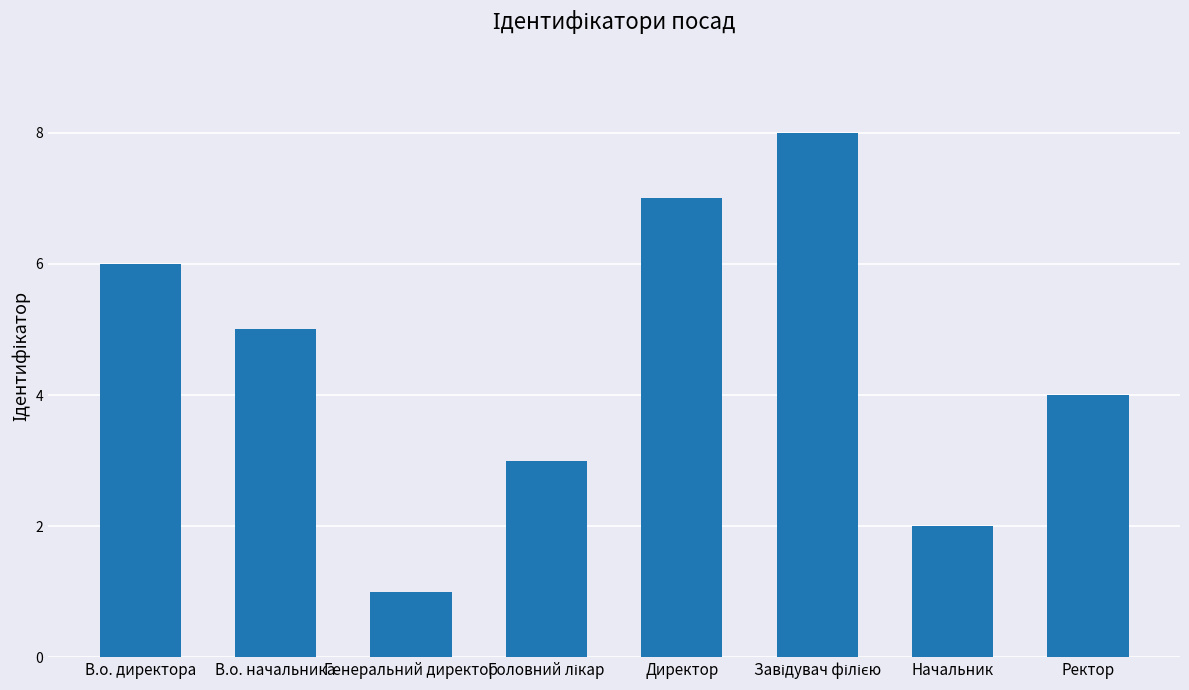

The chart shows a value of 6 at В.о. директора. True or false?

True